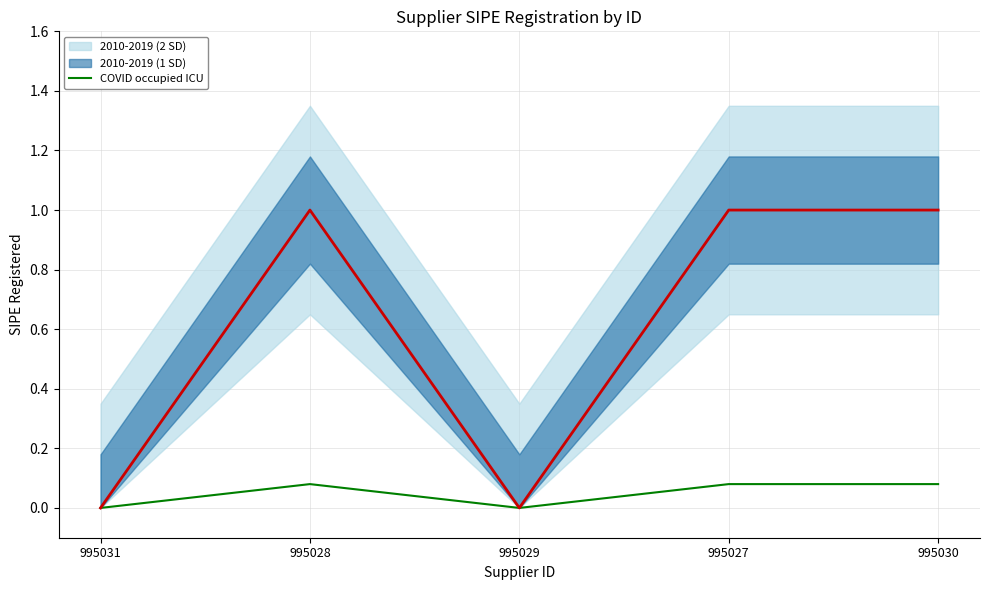

The value at 995027 is 0.1. True or false?

False